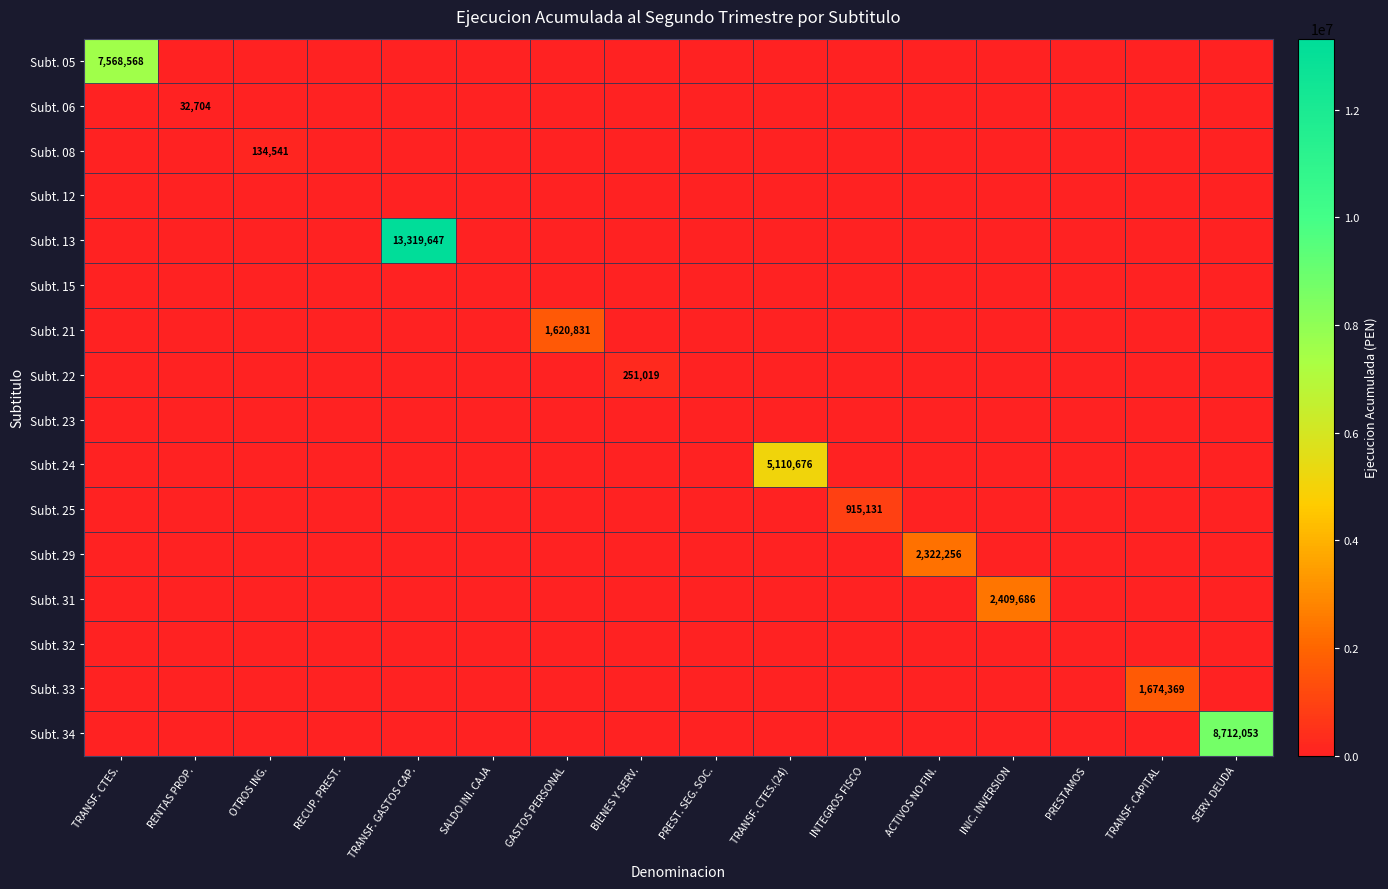

What is the difference between the maximum and second lowest values in the Subt. 33 series?

1674369